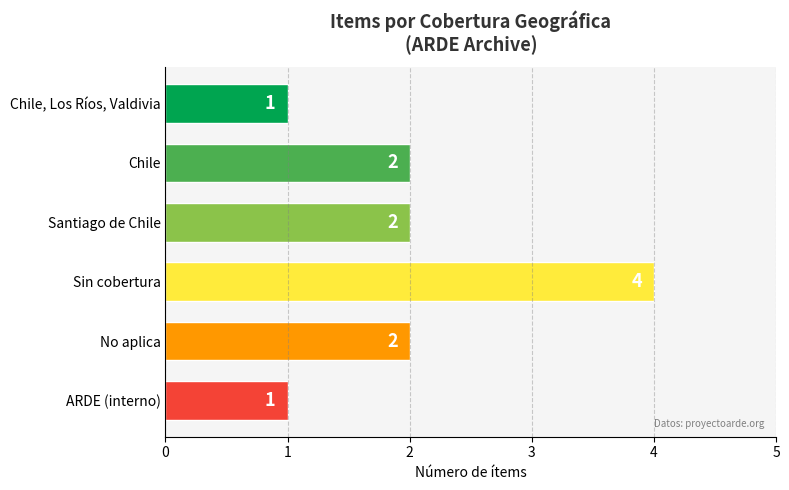

Reading top to bottom, transcribe all the data shown in this chart.

Chile, Los Ríos, Valdivia=1	Chile=2	Santiago de Chile=2	Sin cobertura=4	No aplica=2	ARDE (interno)=1